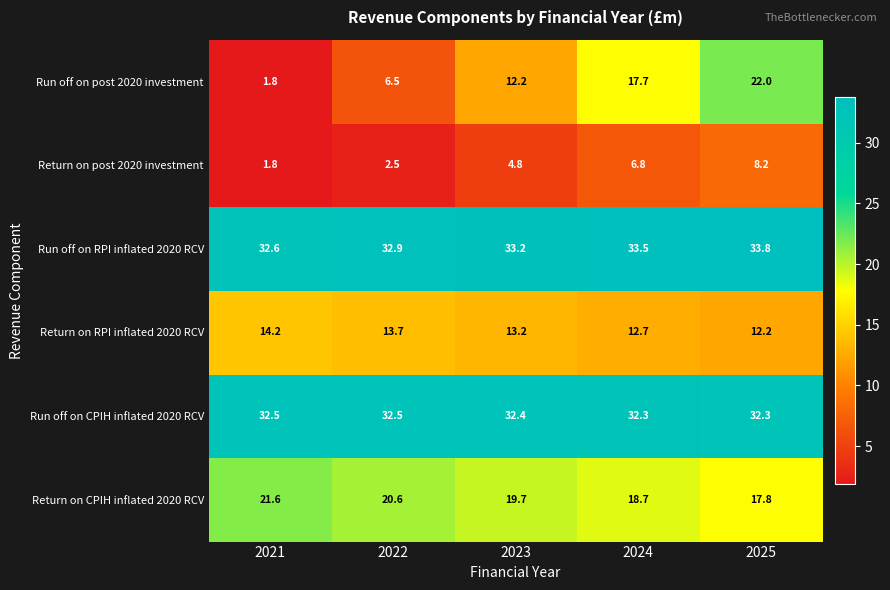

What is the minimum value shown in the chart?

1.8